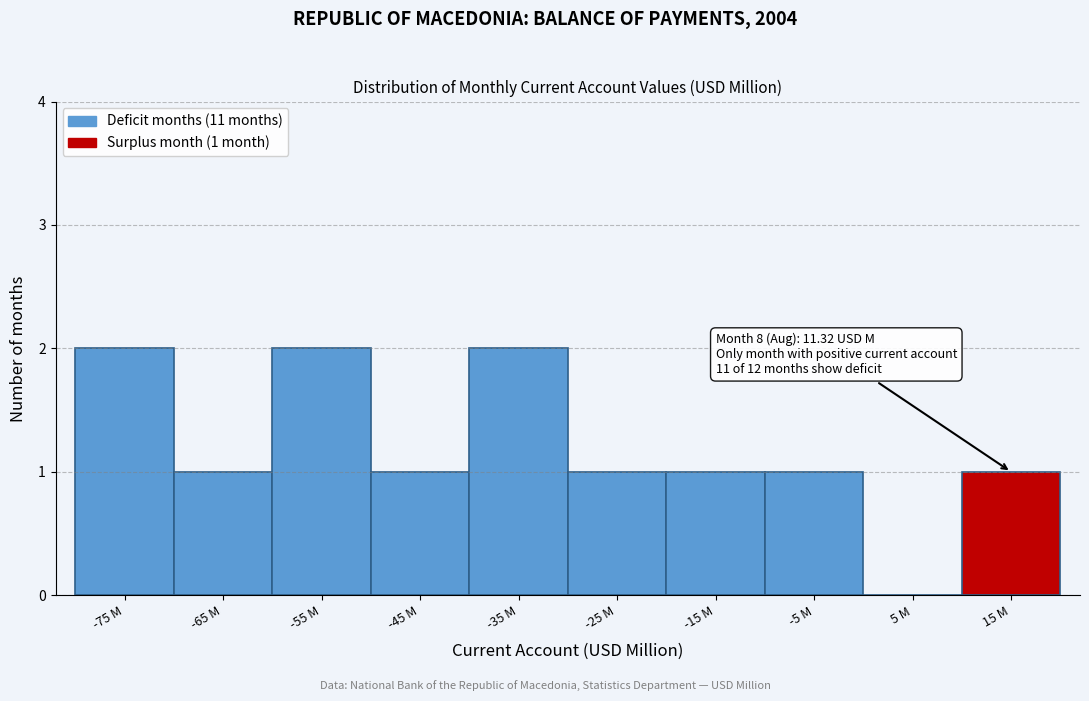

Reading left to right, transcribe all the data shown in this chart.

-75 M=2	-65 M=1	-55 M=2	-45 M=1	-35 M=2	-25 M=1	-15 M=1	-5 M=1	5 M=0	15 M=1